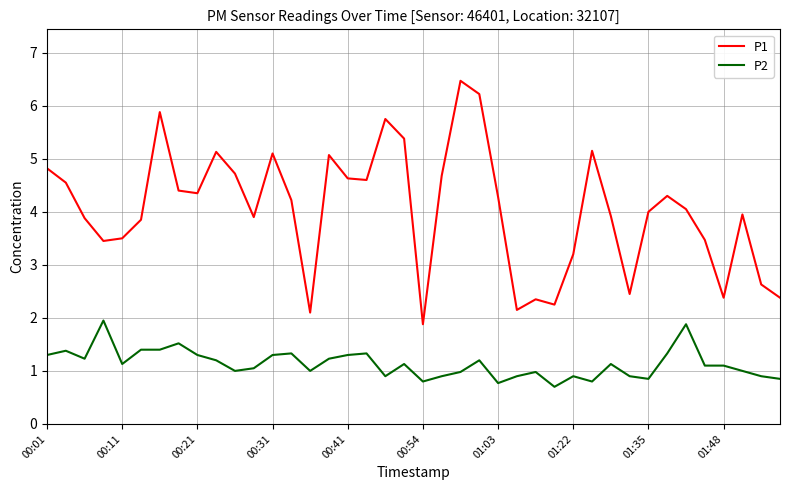

True or false: P1 and P2 intersect in this chart.

False